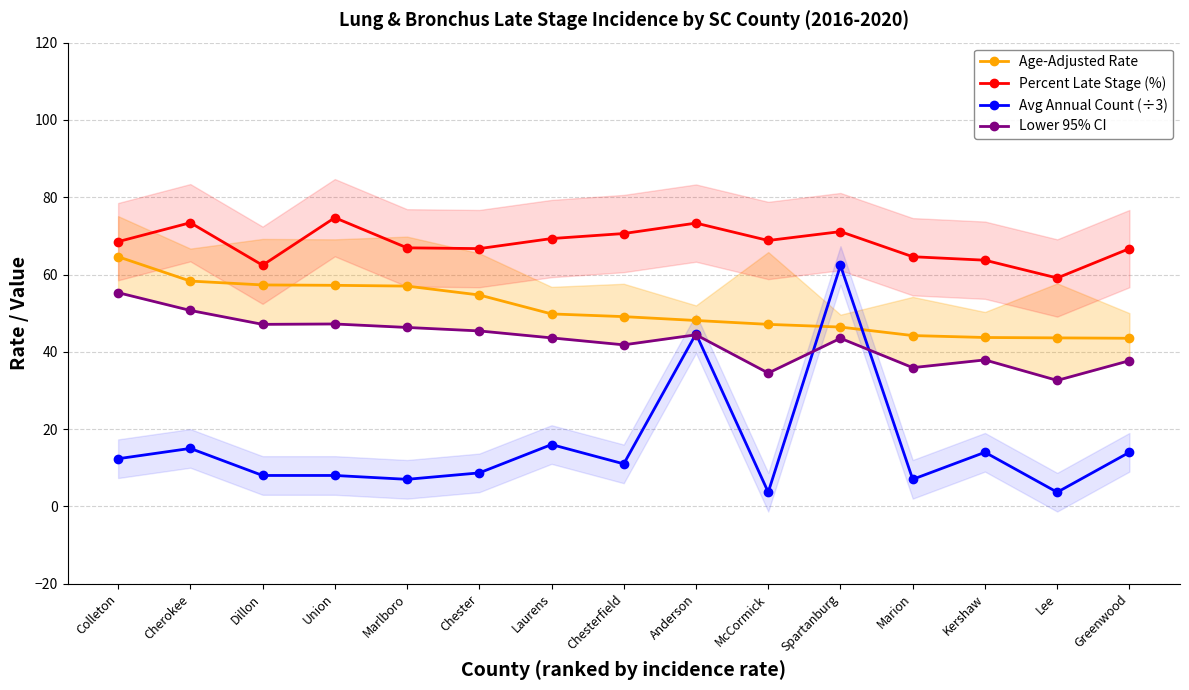

What is the approximate value of Age-Adjusted Rate at McCormick?

47.1